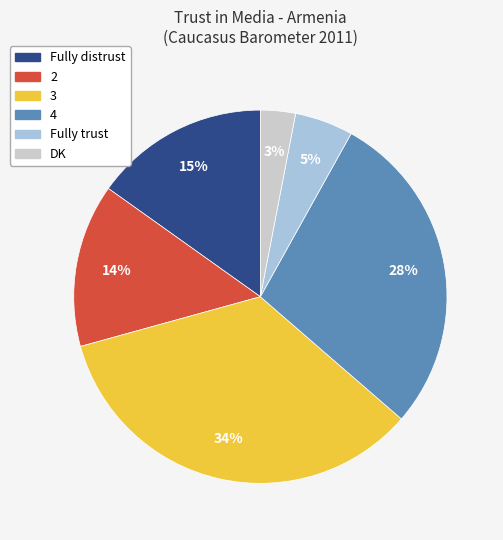

How many segments does this pie chart have?

6